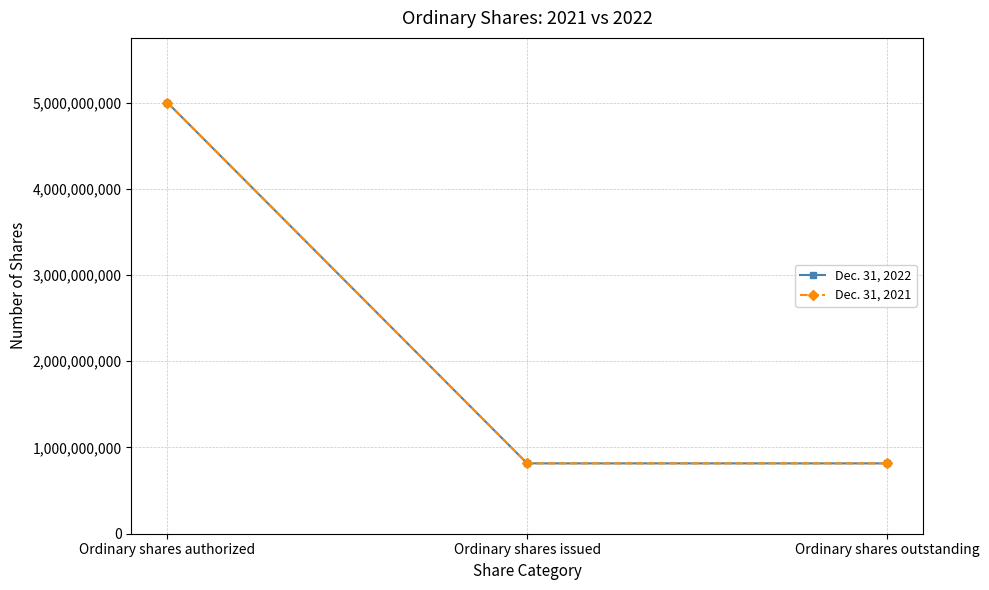

Does the chart have visible grid lines?

Yes